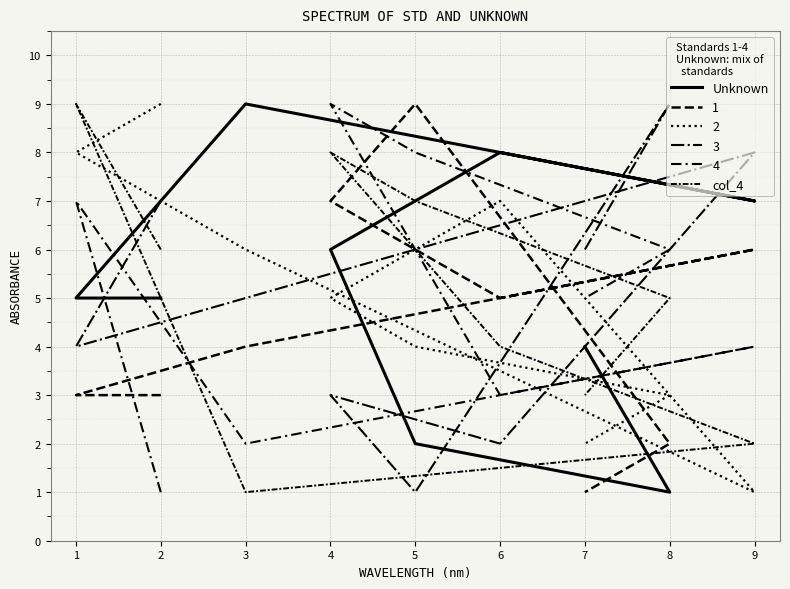

At which label is col_4 closest to 5?

8